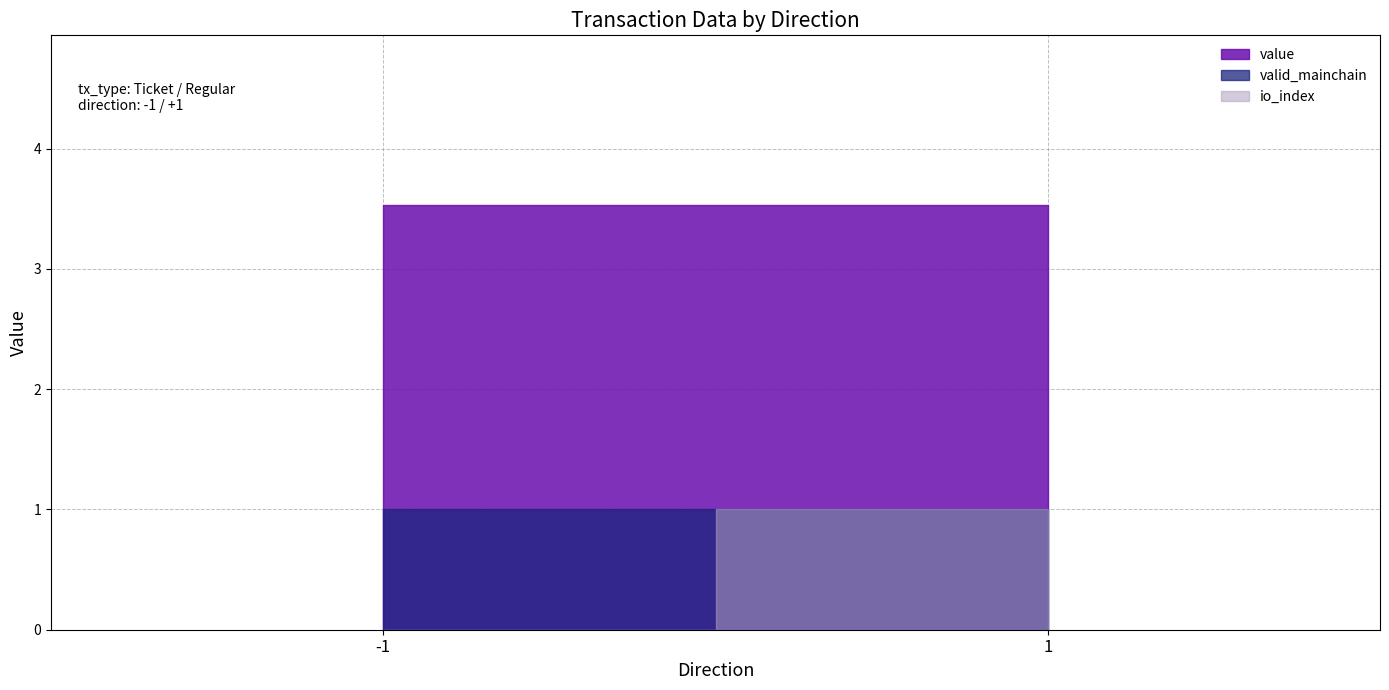

True or false: io_index and value cross at least once.

False